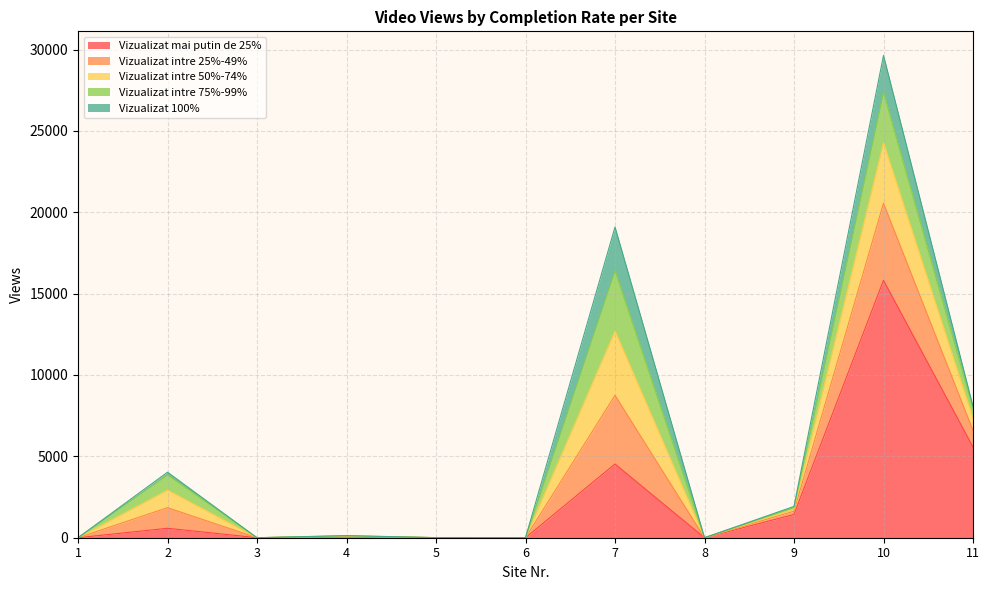

Reading left to right, what are all the values shown in this chart?

Vizualizat mai putin de 25%: 1=0	2=580	3=0	4=57	5=4	6=0	7=4530	8=0	9=1428	10=15820	11=5574
Vizualizat intre 25%-49%: 1=0	2=1267	3=0	4=27	5=0	6=0	7=4219	8=0	9=203	10=4734	11=1025
Vizualizat intre 50%-74%: 1=0	2=1081	3=0	4=21	5=0	6=0	7=3954	8=0	9=129	10=3709	11=731
Vizualizat intre 75%-99%: 1=0	2=939	3=0	4=16	5=0	6=0	7=3718	8=0	9=96	10=3109	11=611
Vizualizat 100%: 1=0	2=159	3=0	4=8	5=0	6=0	7=2672	8=0	9=68	10=2263	11=128